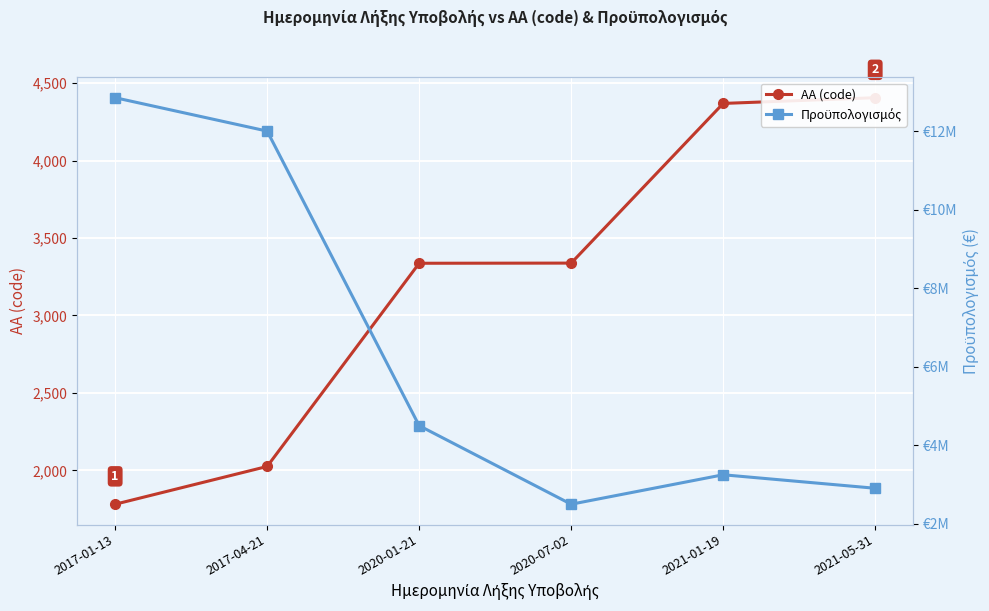

At which category is the sum across all series the highest?

2017-01-13